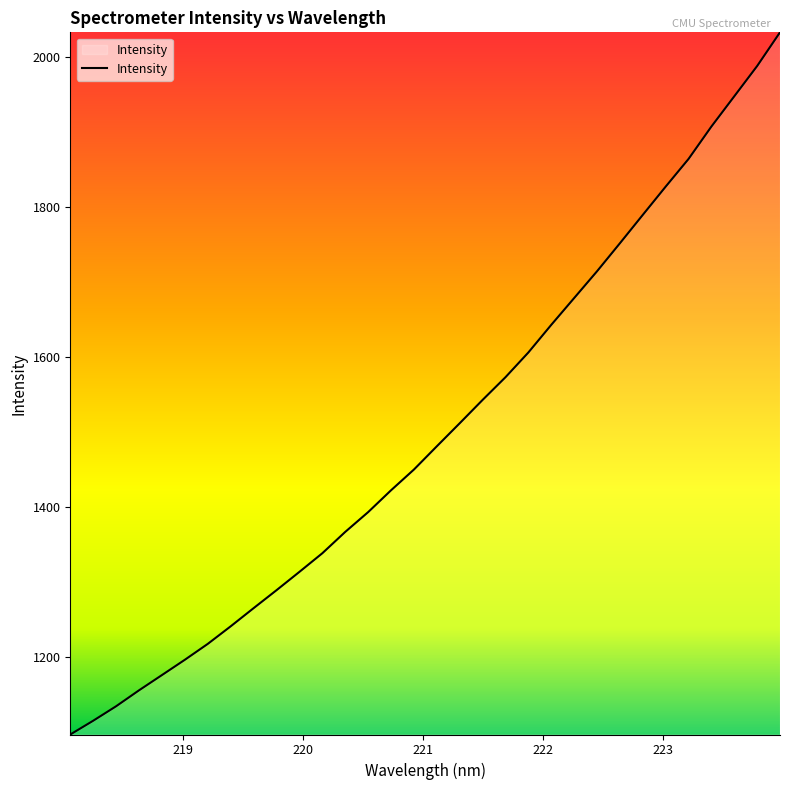

What is the maximum value shown in the chart?

2032.9